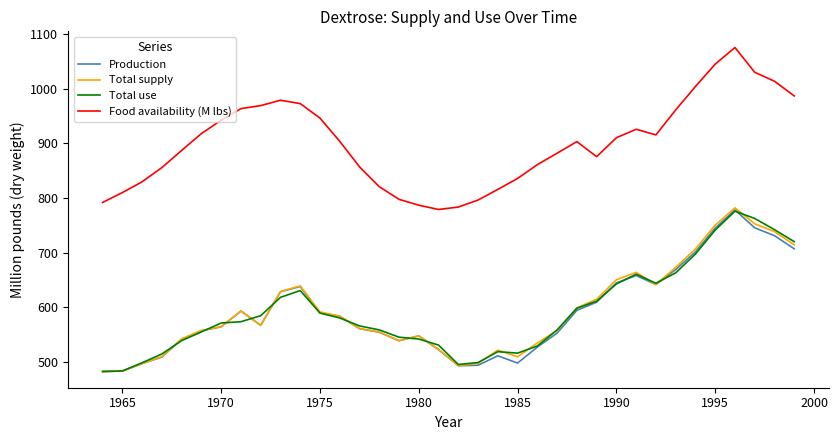

True or false: Food availability (M lbs) and Total supply intersect in this chart.

False